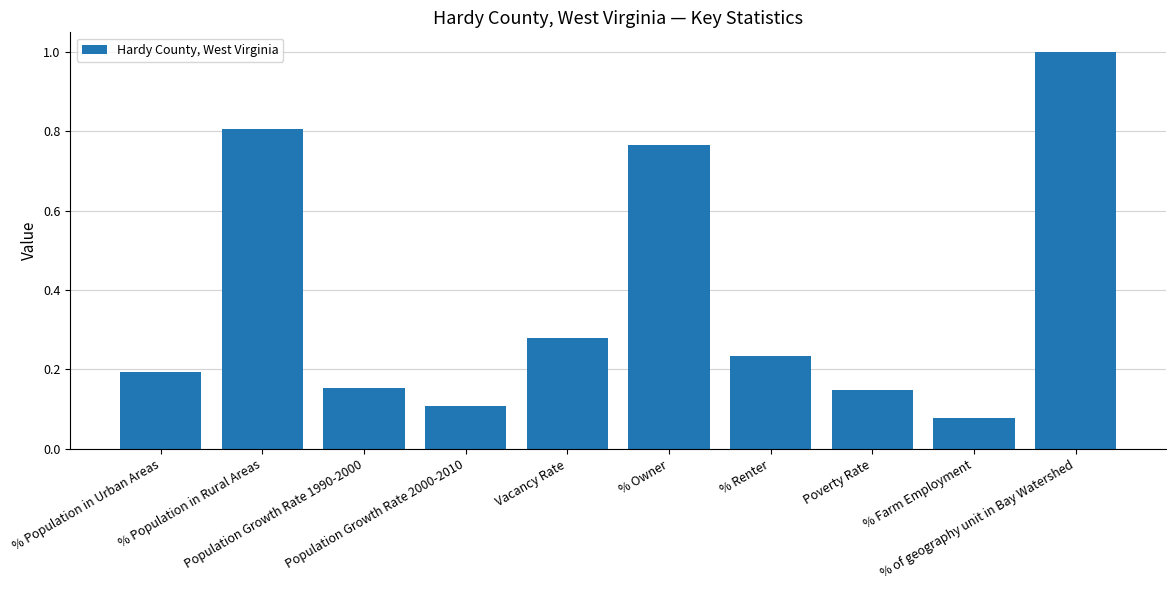

What is the difference between the maximum and minimum values?

0.9